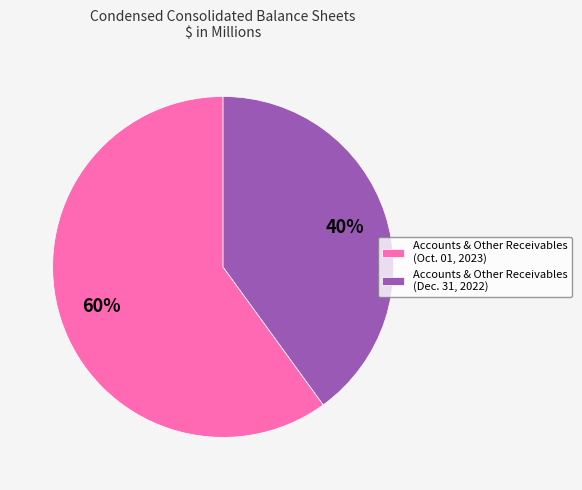

True or false: Accounts & Other Receivables (Dec. 31, 2022) accounts for 40% of the total.

True